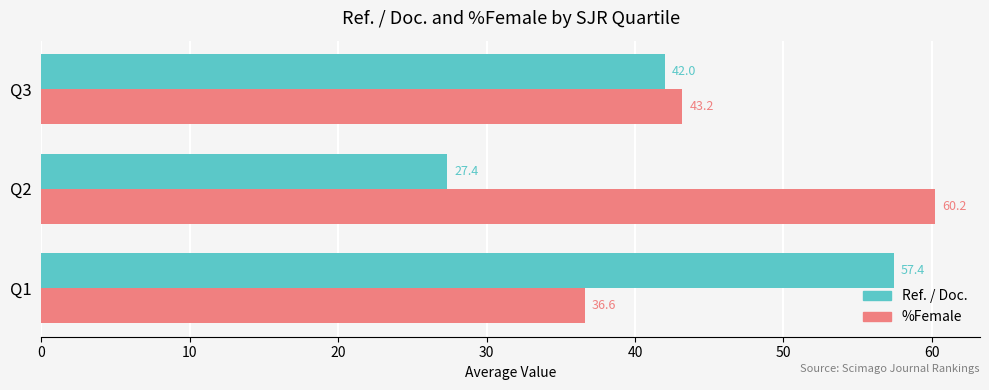

What is the smallest value displayed?

27.4